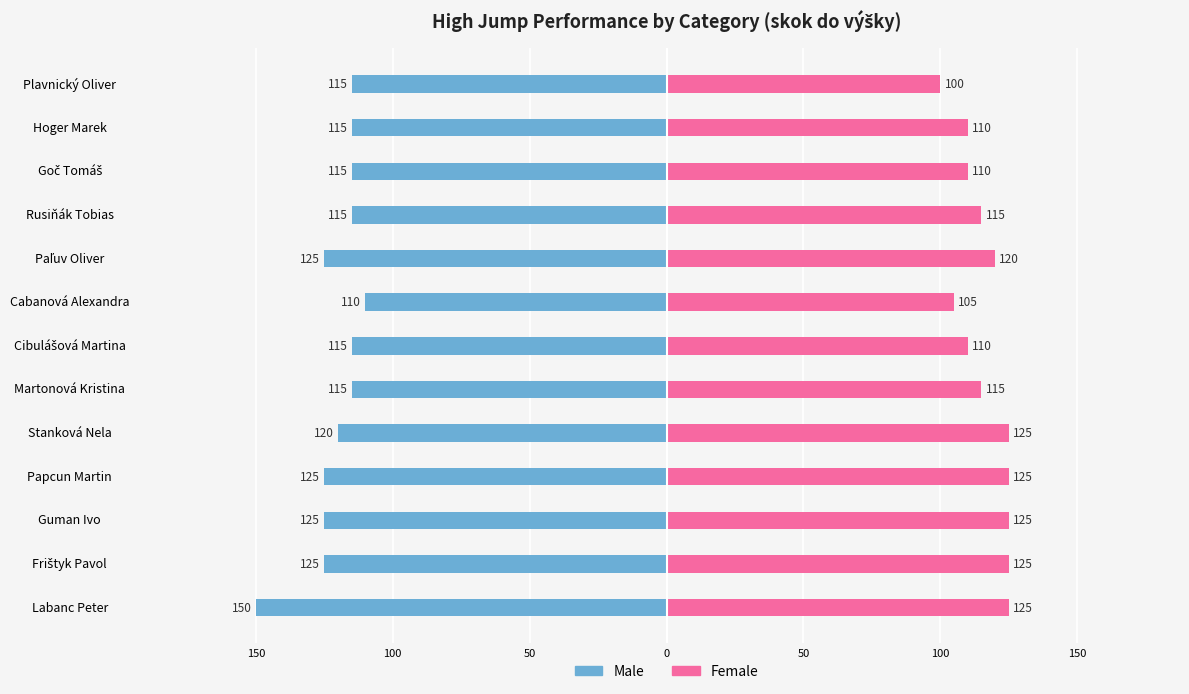

True or false: Female has a value of 199 at Labanc Peter.

False